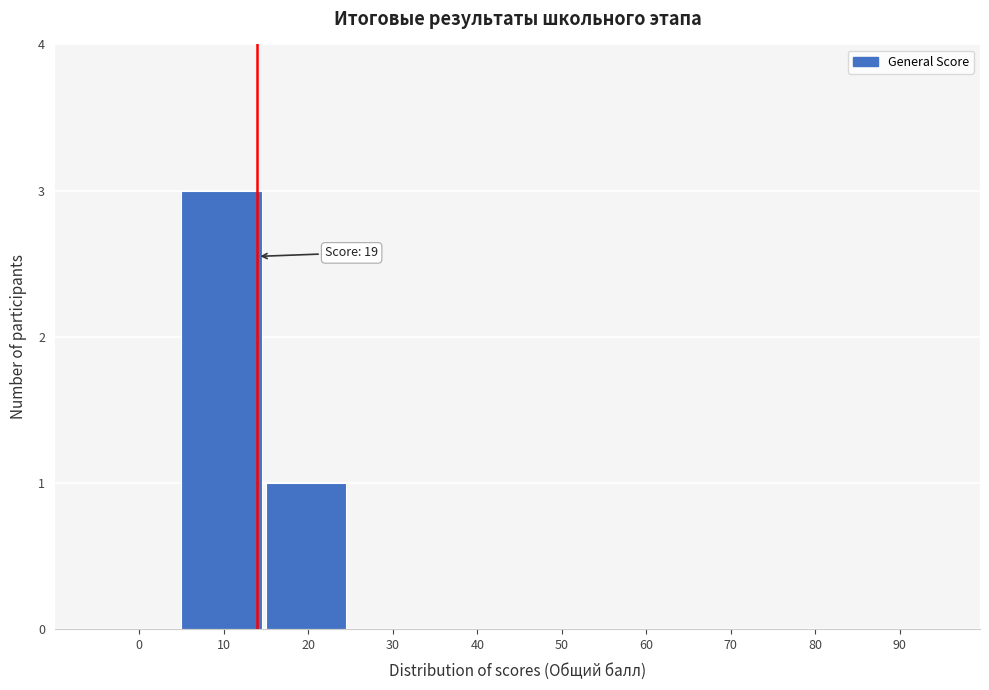

Reading left to right, extract all data points from this chart.

0=0	10=3	20=1	30=0	40=0	50=0	60=0	70=0	80=0	90=0